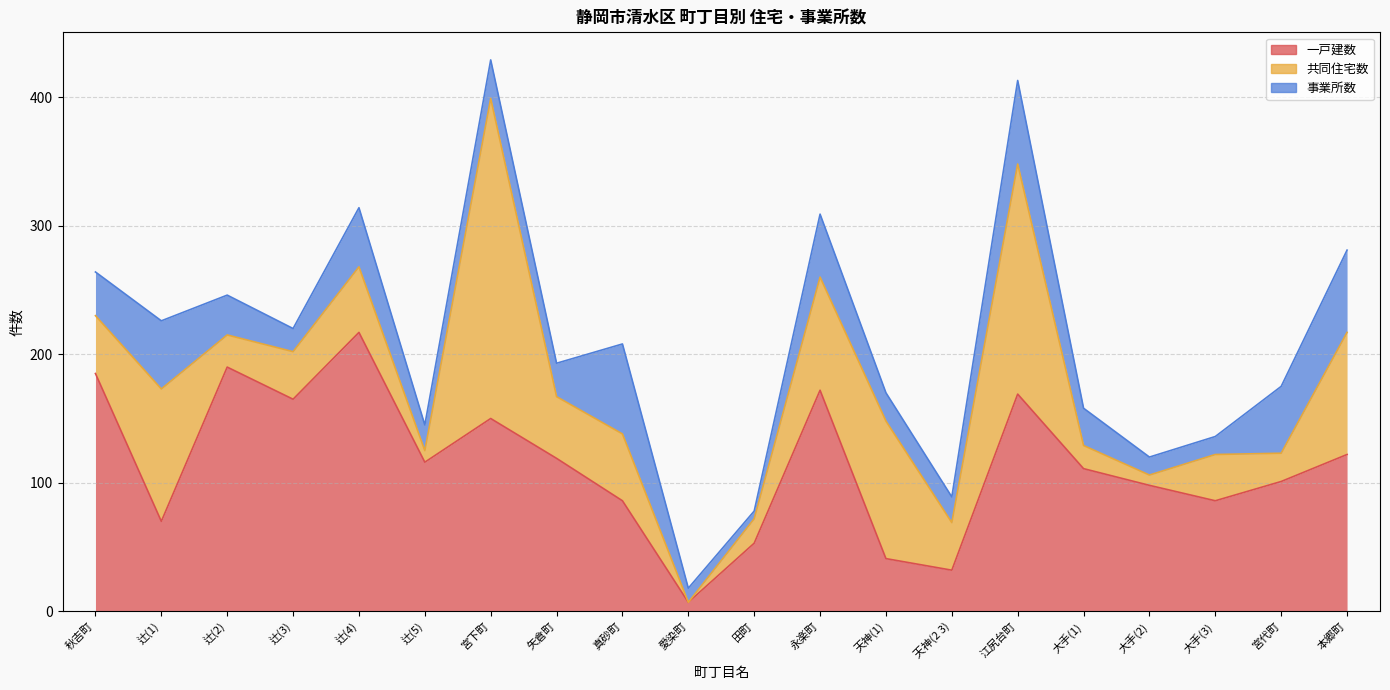

Is the value of 事業所数 at 天神(1) greater than the value of 共同住宅数 at 田町?

Yes